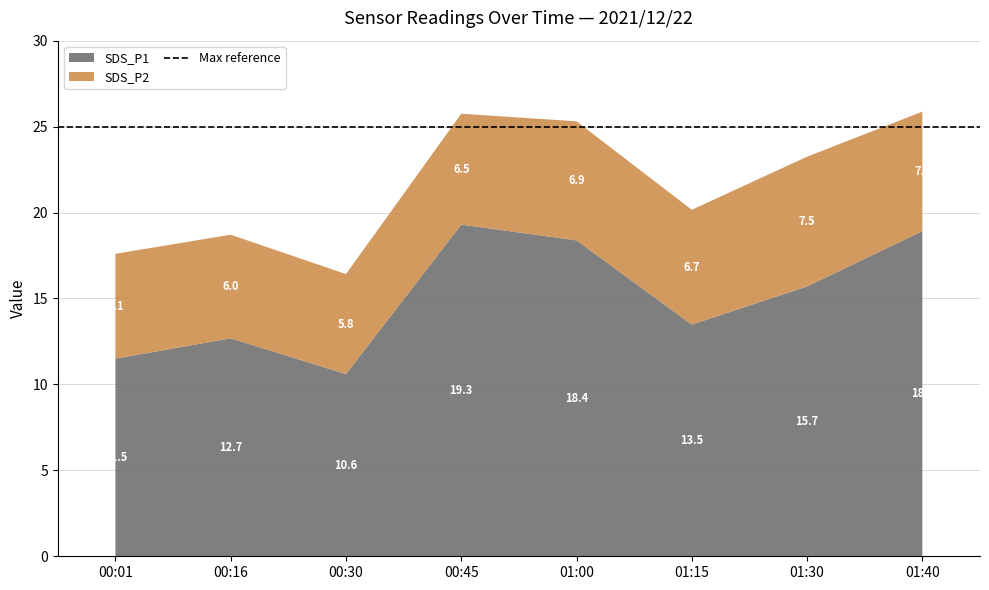

Which category has the lowest value in the SDS_P1 series?

00:30